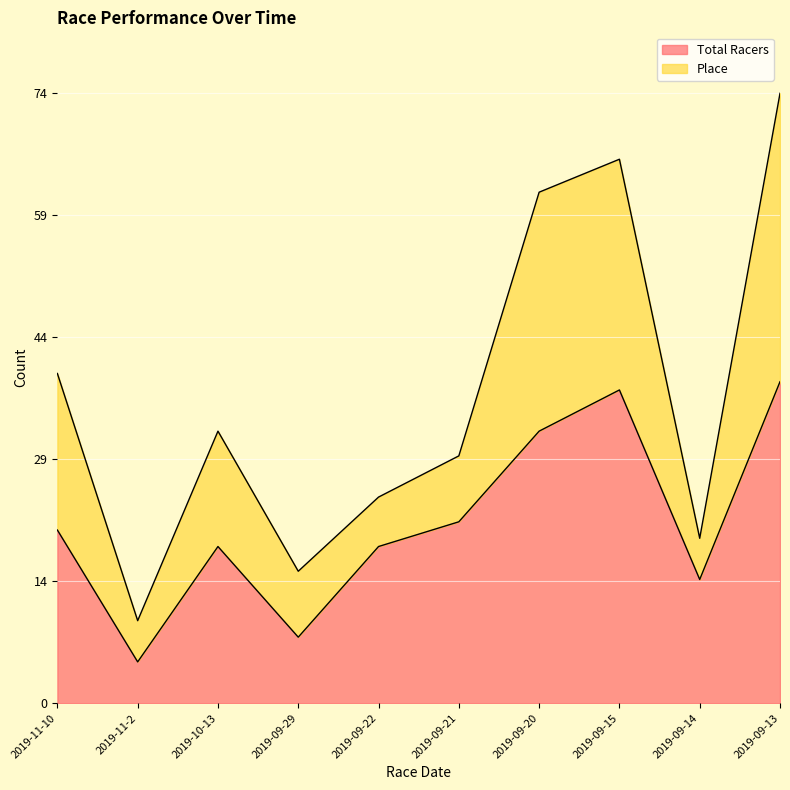

What position from the right is 2019-11-10?

10